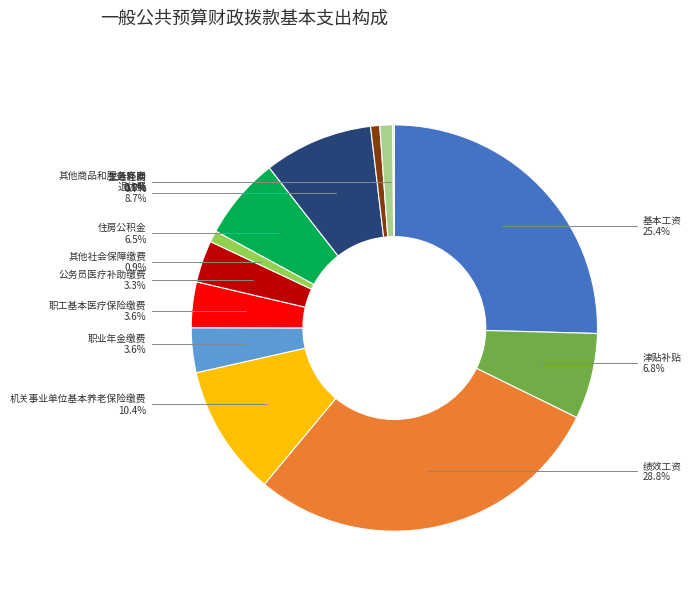

To the nearest percent, what is the average slice percentage?

8%